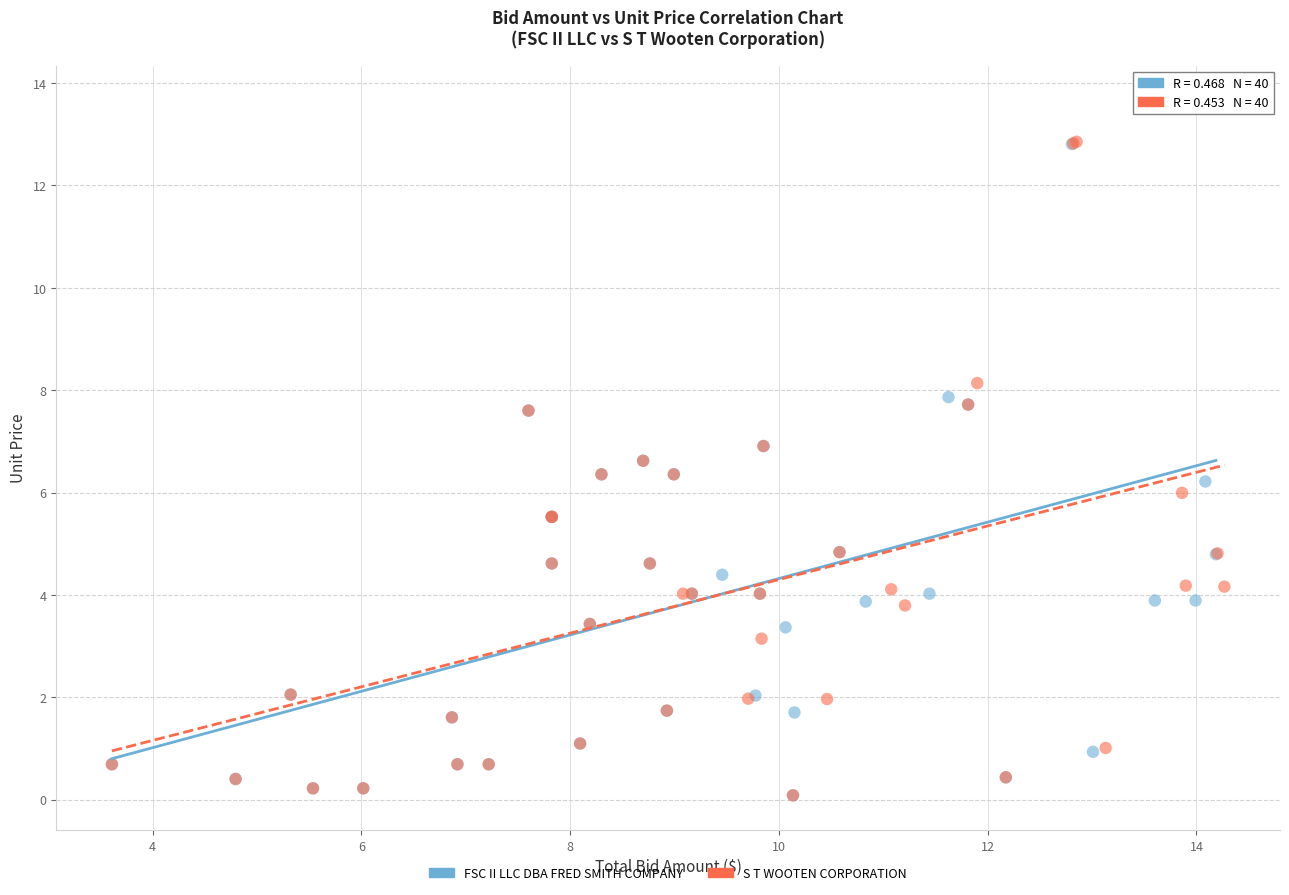

Which series reaches the maximum Y coordinate?

FSC II LLC DBA FRED SMITH COMPANY